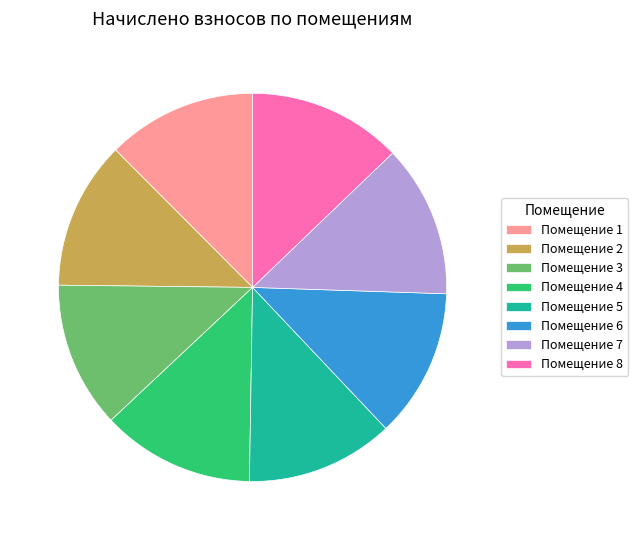

Does Помещение 3 represent more than half of the total?

No